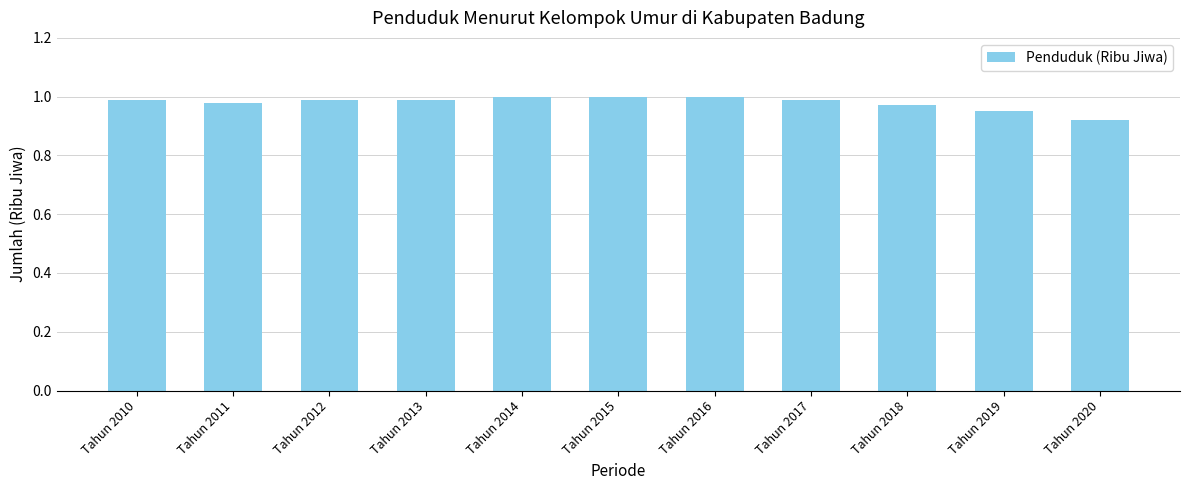

What is the sum of the values at Tahun 2016 and Tahun 2012?

2.0